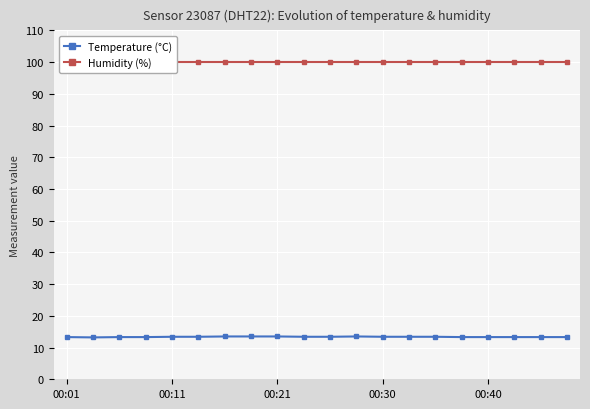

What is the minimum value shown in the chart?

13.2